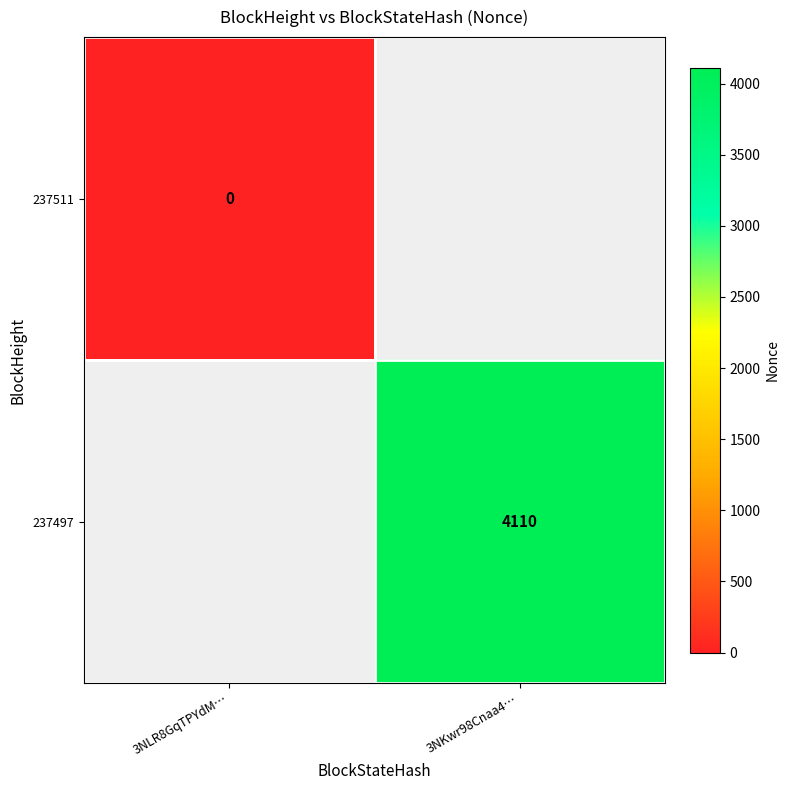

Is it true that 237497 equals 2125.9 at 3NKwr98Cnaa4…?

False